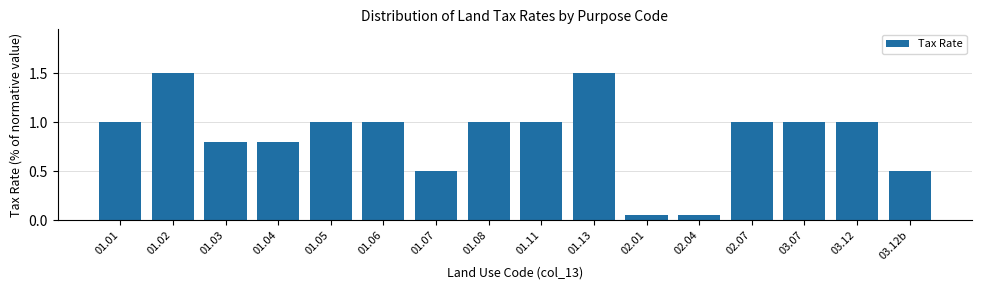

What is the sum of the values at 01.03 and 01.08?

1.8